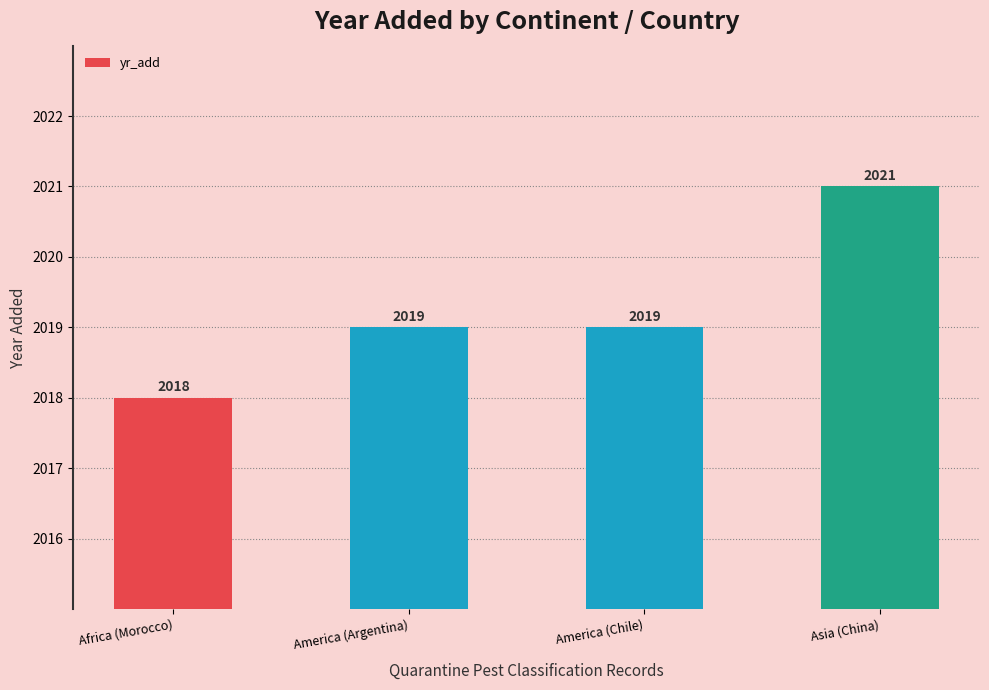

Reading left to right, extract all data points from this chart.

Africa (Morocco)=2018	America (Argentina)=2019	America (Chile)=2019	Asia (China)=2021